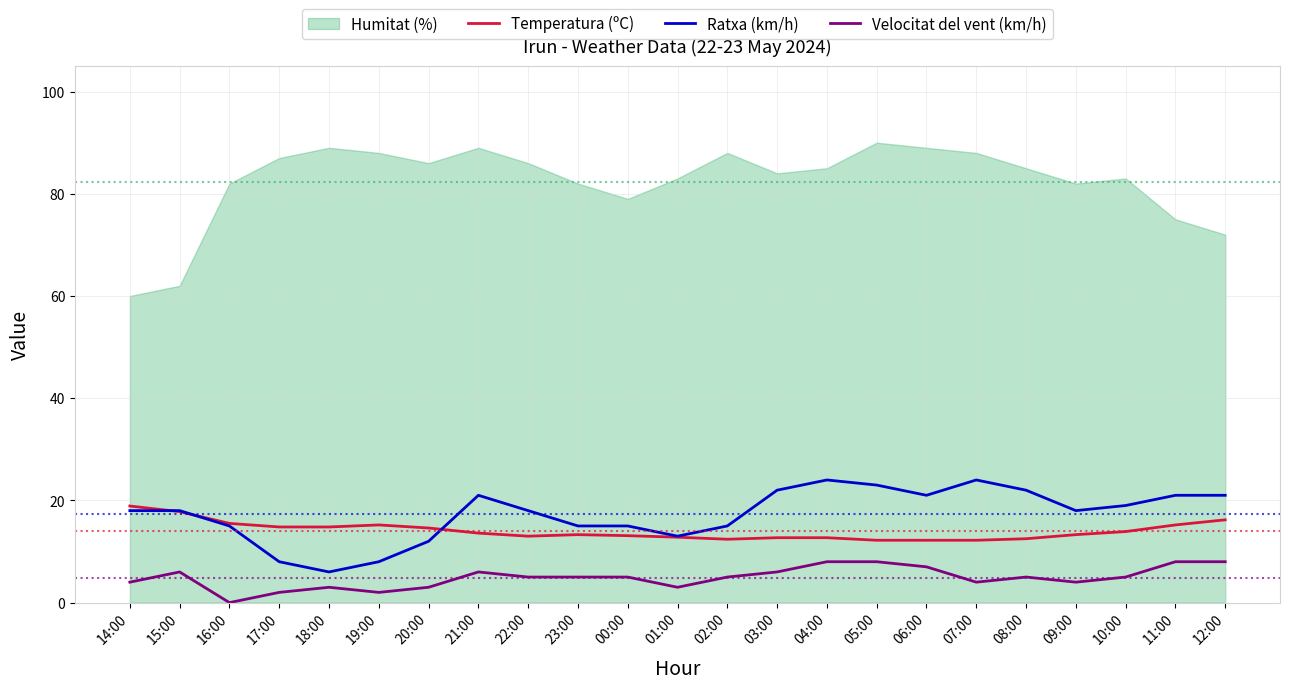

What is the label of the 4th point from the right?

09:00